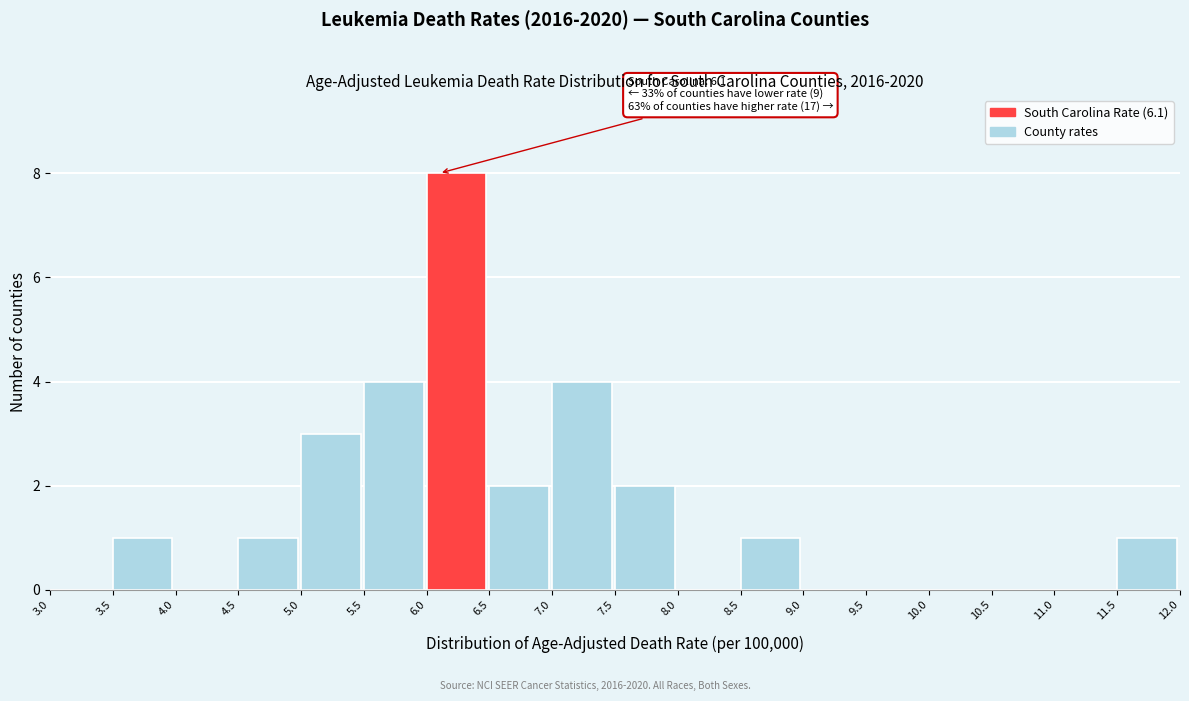

Which range on the x-axis has the tallest bar?

6.0 to 6.5